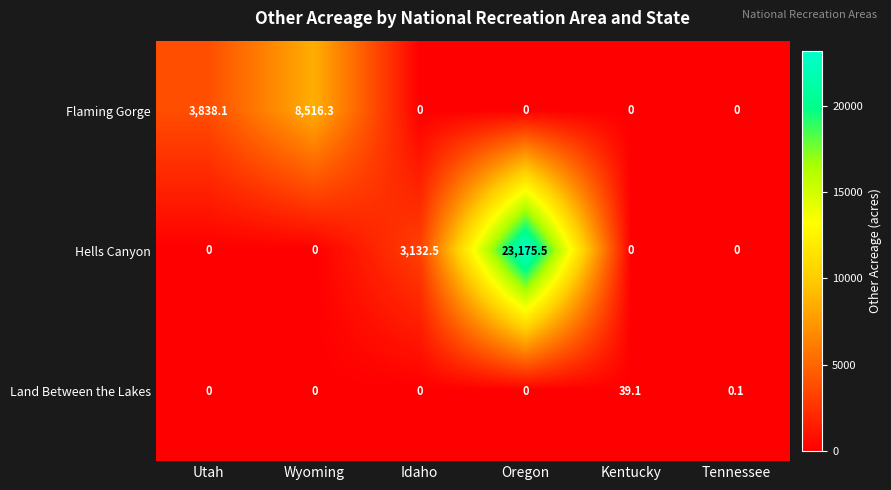

What is the spread (max minus min) of values at Tennessee?

0.1